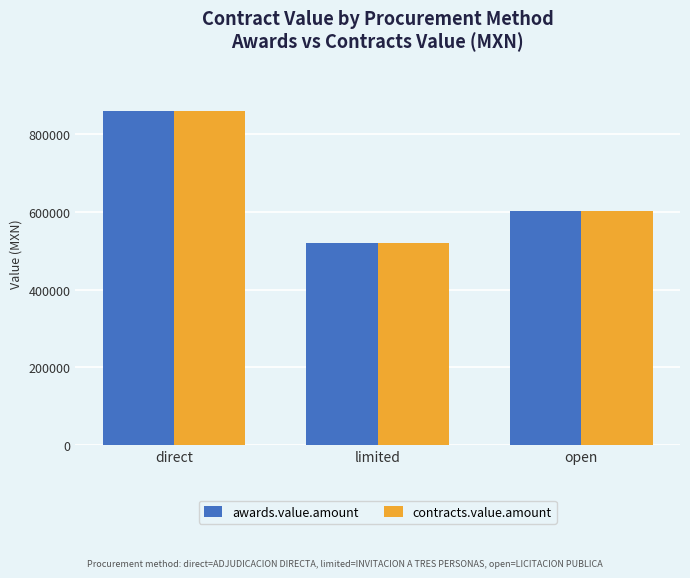

At which label is awards.value.amount closest to 690372?

open